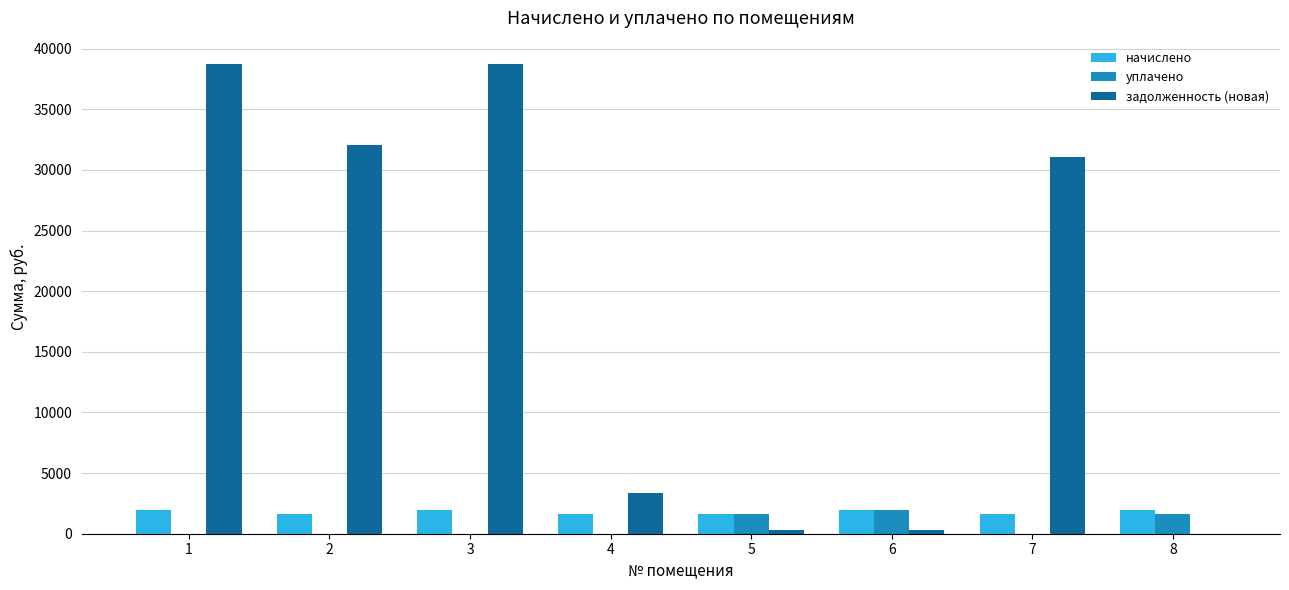

How many values in the задолженность (новая) series exceed 31054?

4